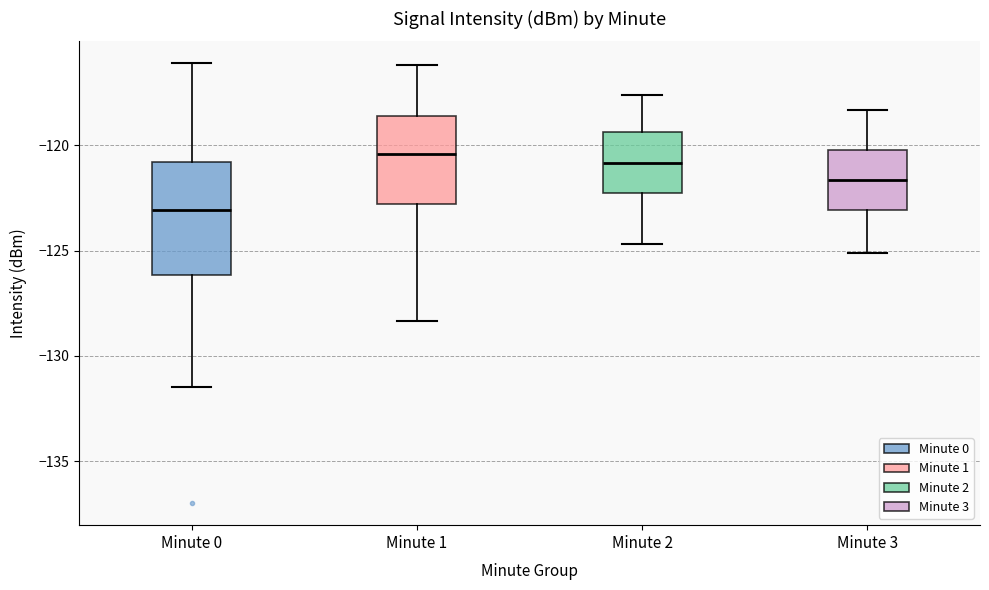

Reading left to right, transcribe this box plot: for each box, give where its median line is, the range the box spans, and where its two whiskers end, as read against the y-axis. The values are not printed on the chart, so give them approximately, as read against the axis.

Minute 0: median -123.0, box -126.0 to -121.0, whiskers -131.5 to -116.0
Minute 1: median -120.5, box -123.0 to -118.5, whiskers -128.5 to -116.0
Minute 2: median -121.0, box -122.5 to -119.5, whiskers -124.5 to -117.5
Minute 3: median -121.5, box -123.0 to -120.0, whiskers -125.0 to -118.5